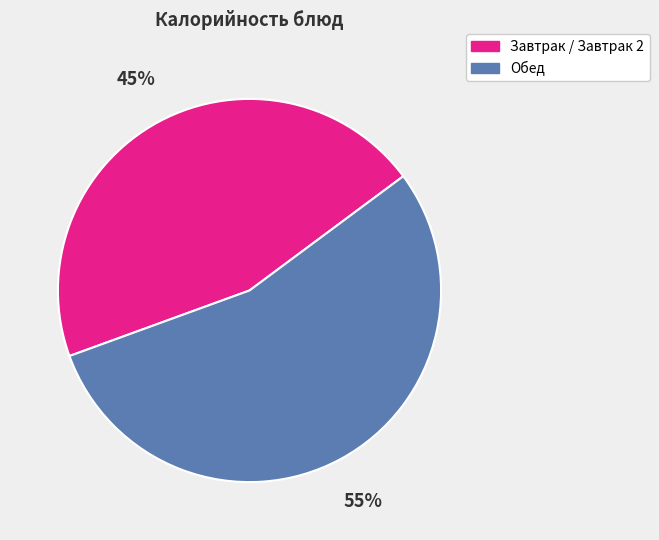

To the nearest percent, what portion does Обед represent?

55%